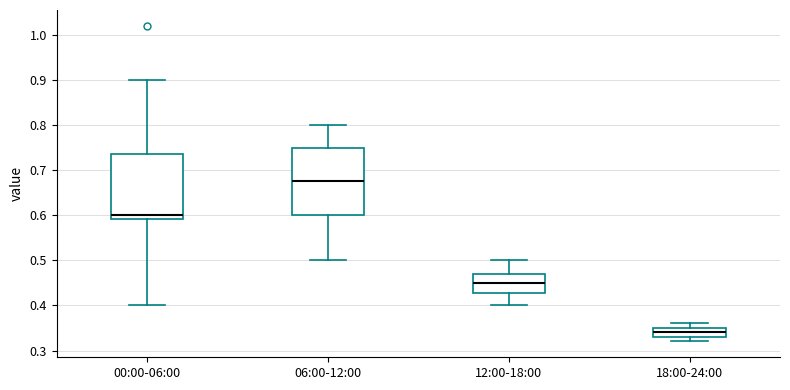

Where is the lower edge of the box for 18:00-24:00 on the y-axis? The values are not printed on the chart, so give them approximately, as read against the axis.

0.33